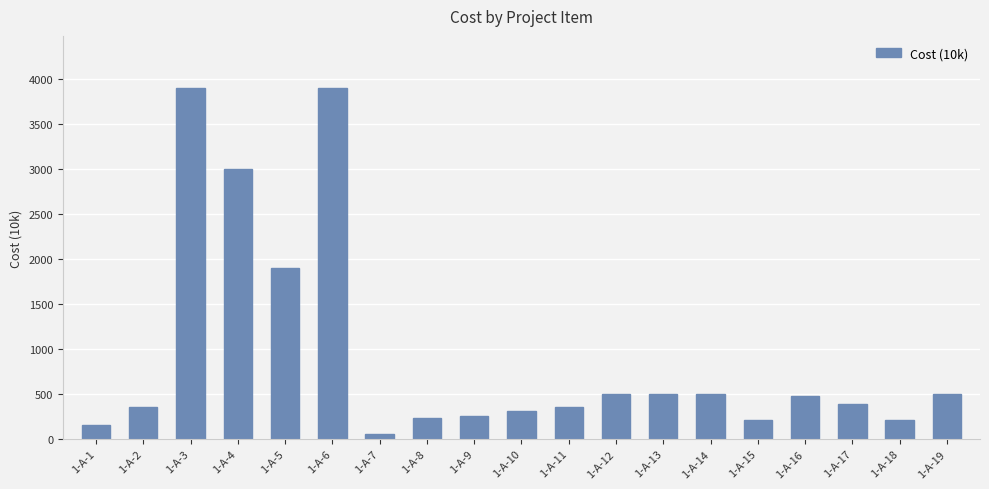

Is it true that the value at 1-A-6 is 2444?

False